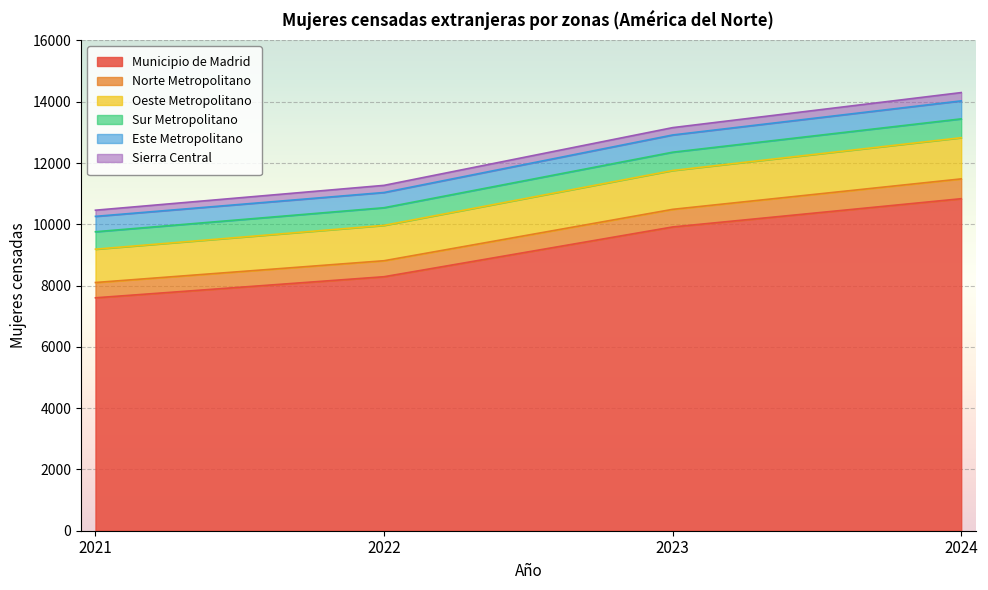

At which label is Oeste Metropolitano closest to 11008?

2023